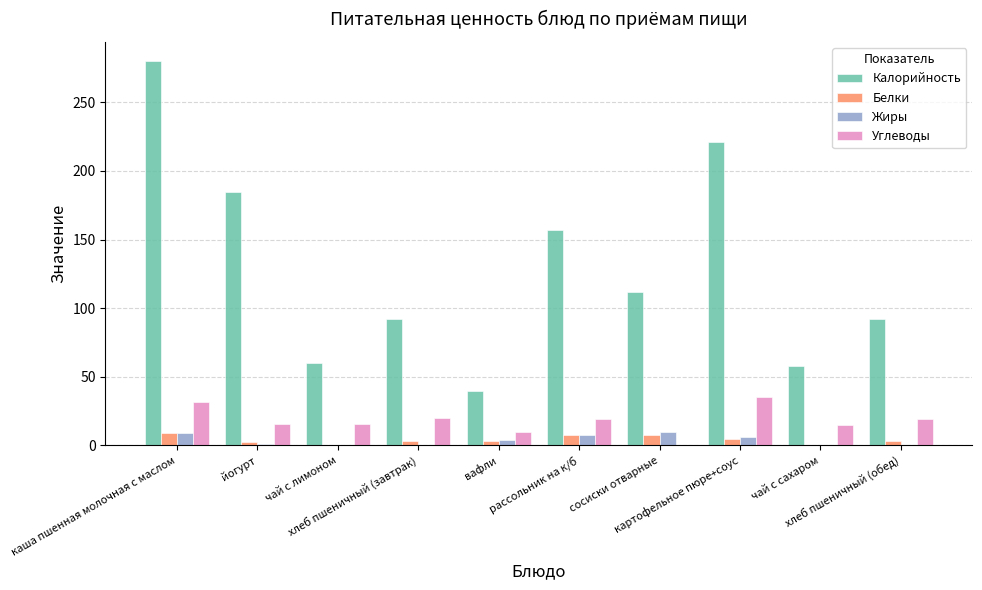

Which series has the largest total across all categories?

Калорийность